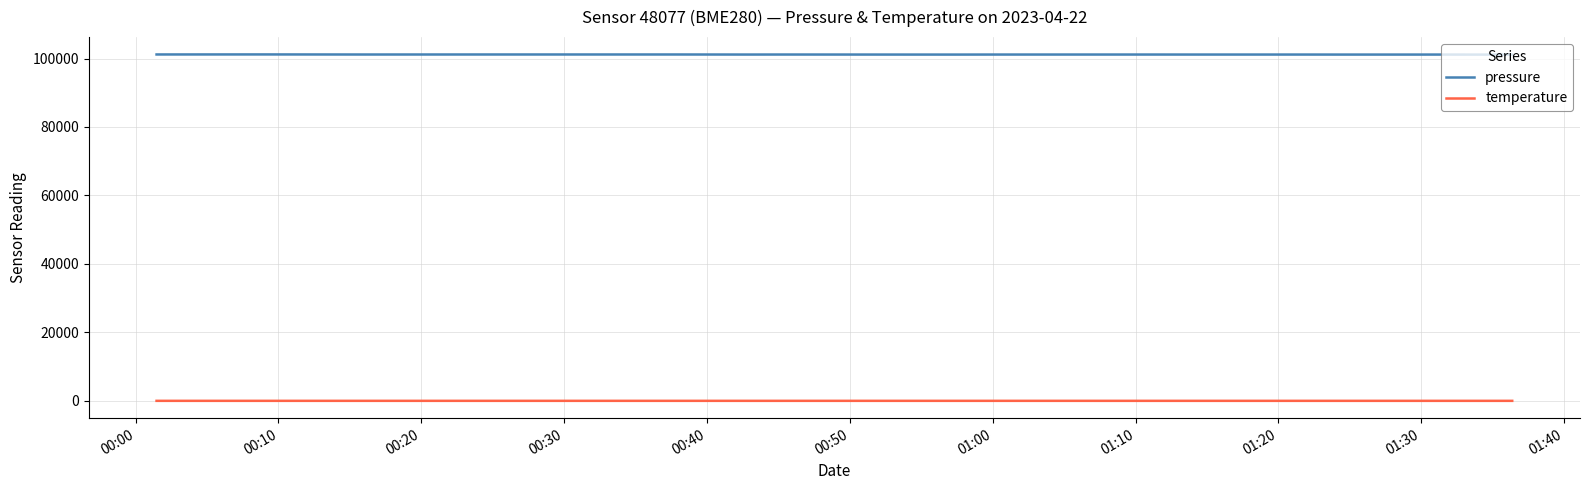

What is the minimum value for pressure?

101140.8